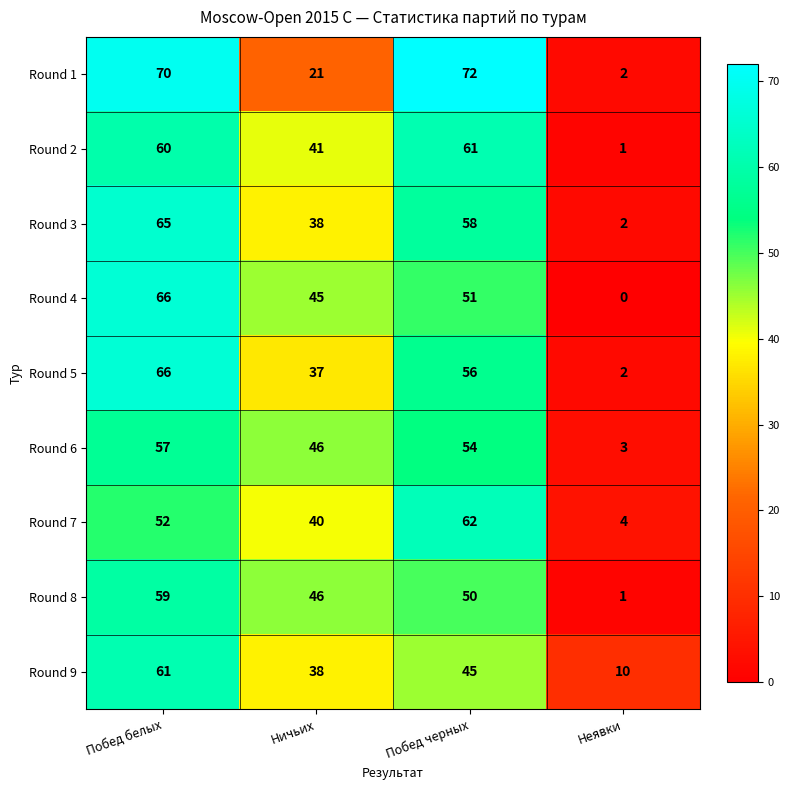

List the labels in order of Round 6 value, smallest first.

Неявки, Ничьих, Побед черных, Побед белых